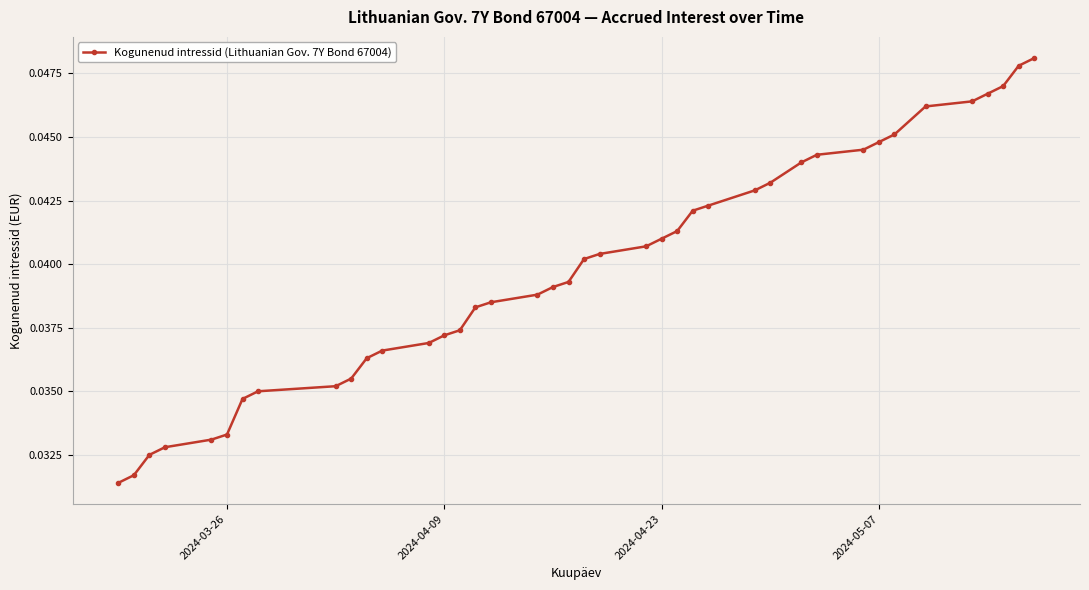

Count the values in the range 0 to 1.

40